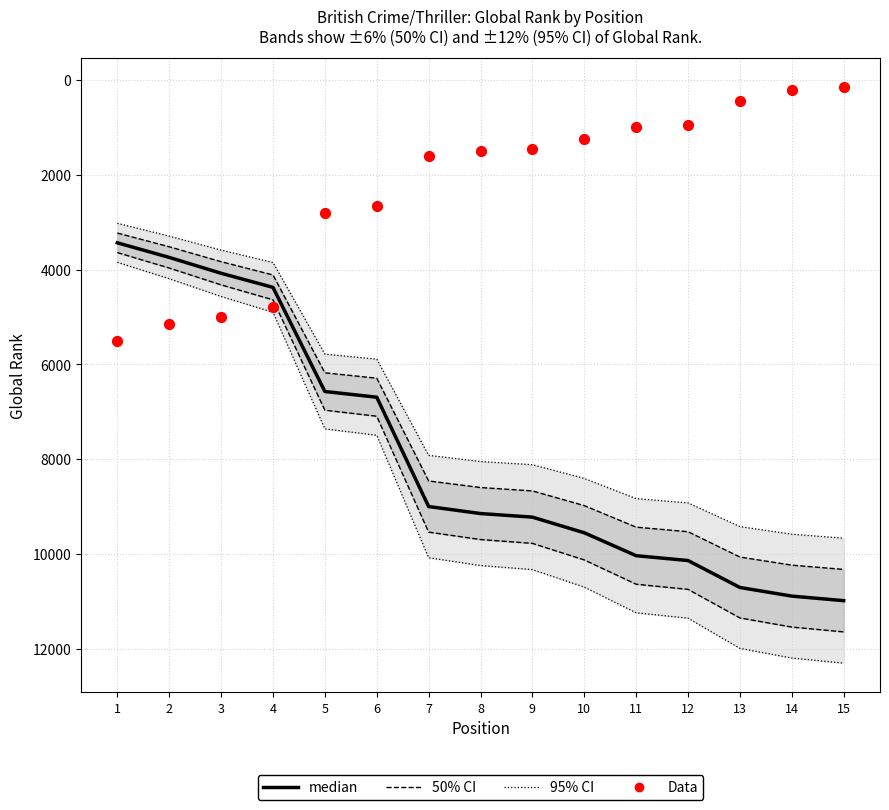

At how many categories does at least one series exceed 8475?

9